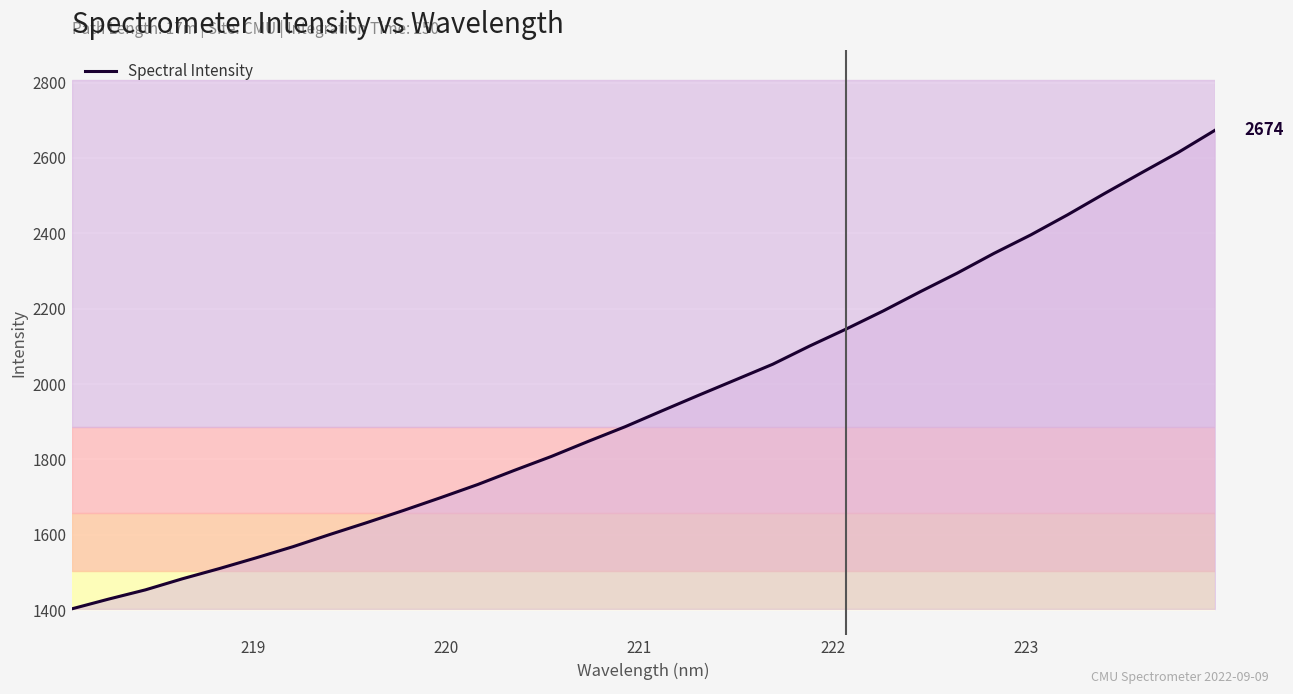

What is the smallest value displayed?

1403.1